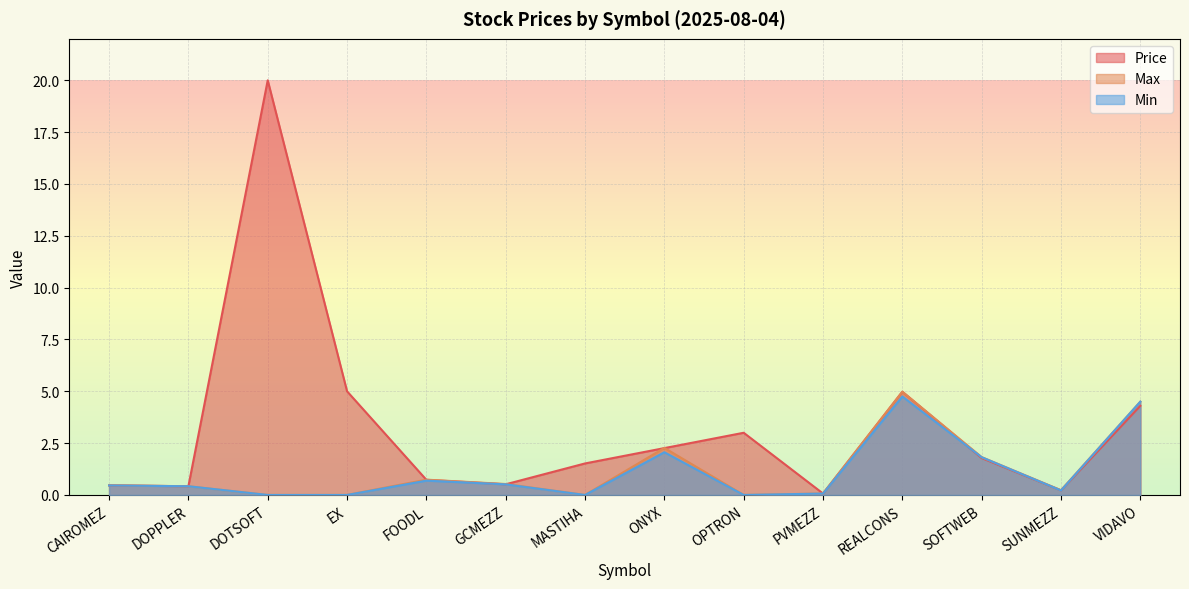

Between which two adjacent categories do Max and Price first intersect?

EX and FOODL